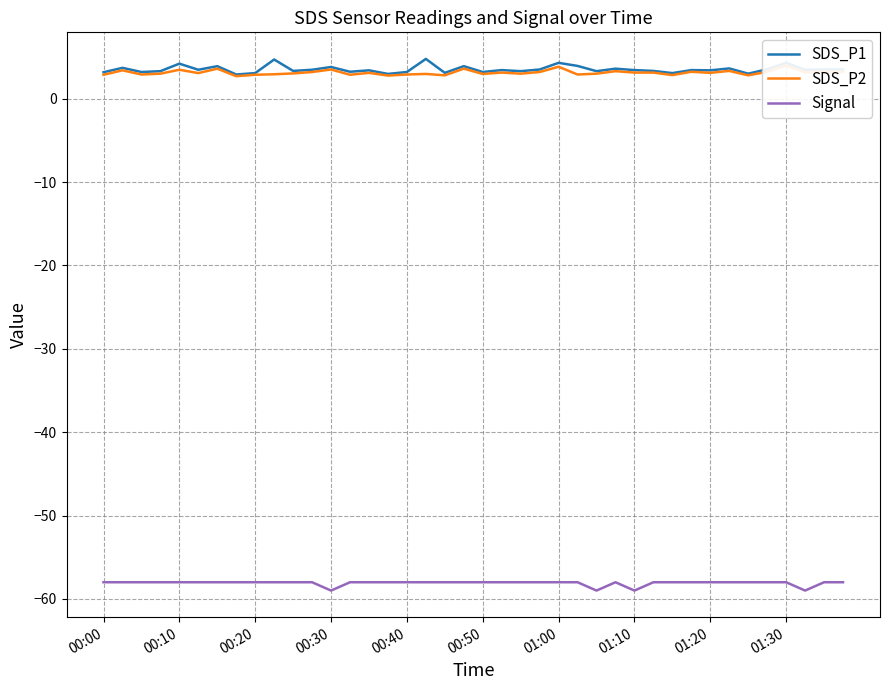

True or false: SDS_P1 has a value of 5.7 at 01:20.

False